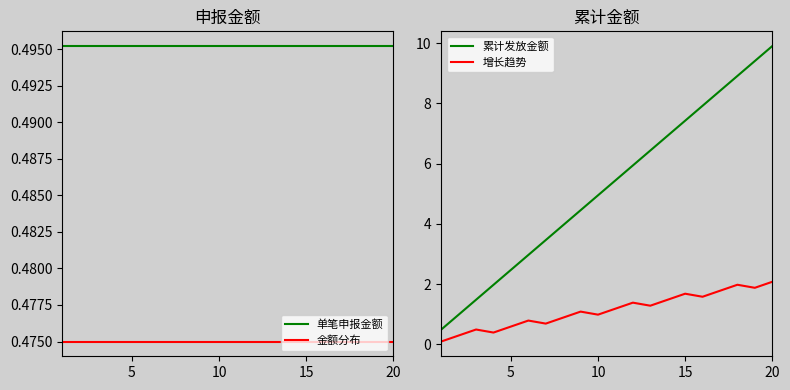

What are all the series names shown in the legend?

单笔申报金额, 金额分布, 累计发放金额, 增长趋势